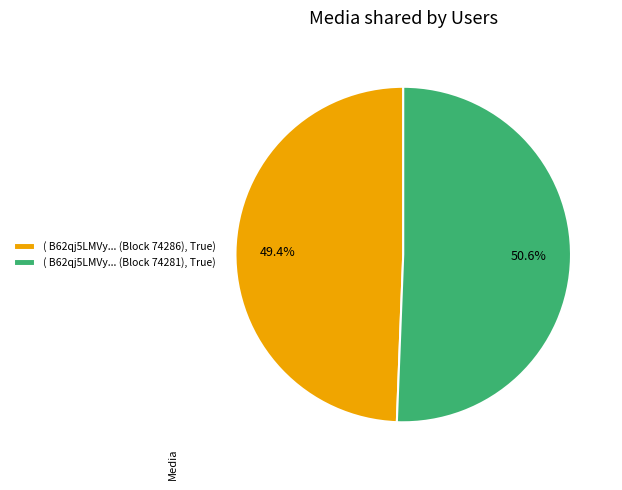

Which slice is the smallest?

( B62qj5LMVy... (Block 74286), True)